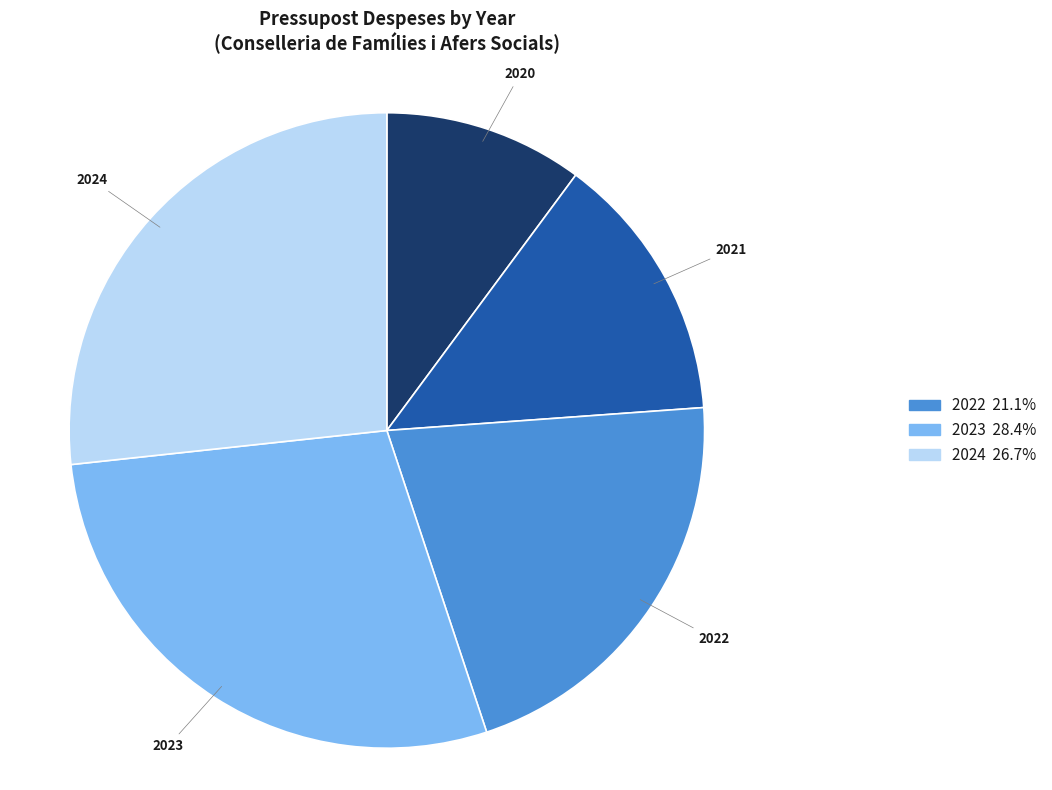

Is there any slice that represents more than half of the pie?

No